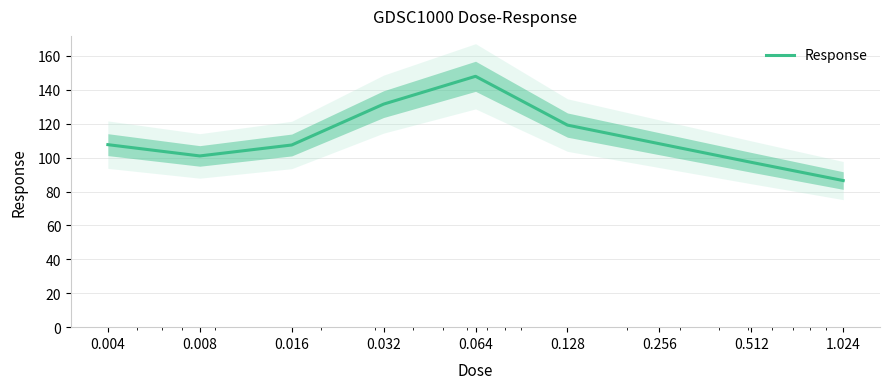

At which label is the value closest to 117?

0.128